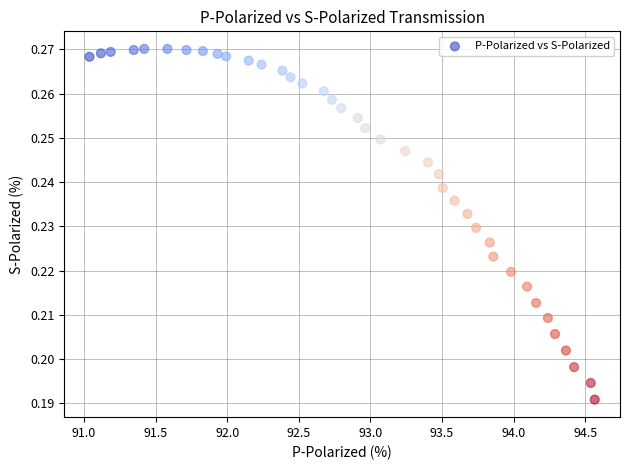

What is the range of X values (max minus min)?

3.5